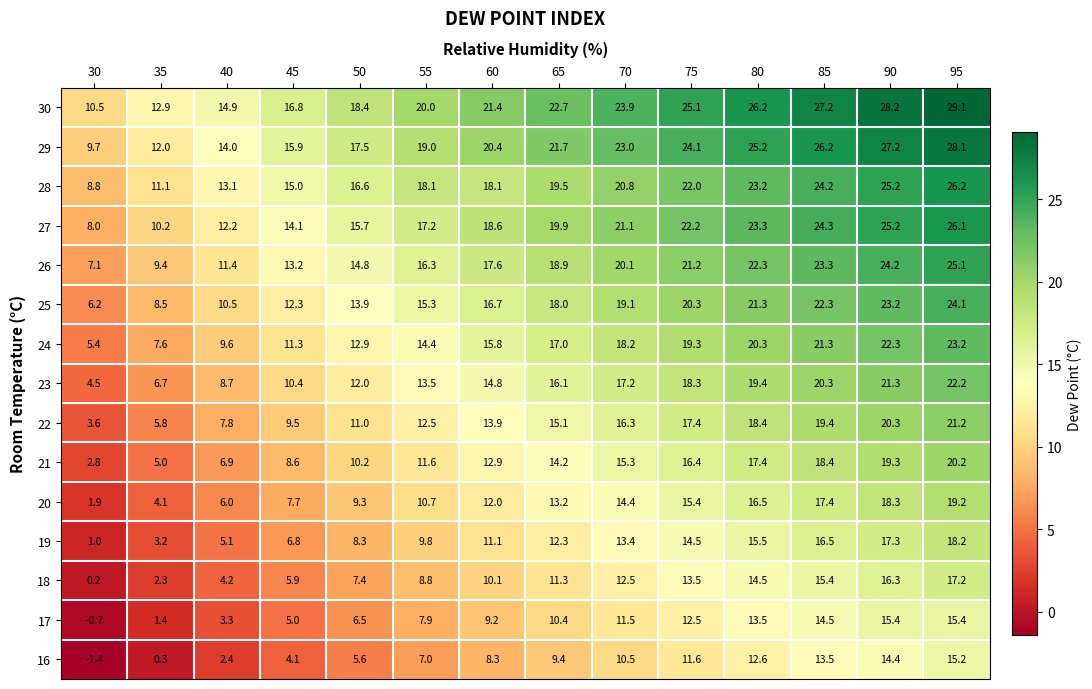

At how many categories does at least one series exceed 7?

14